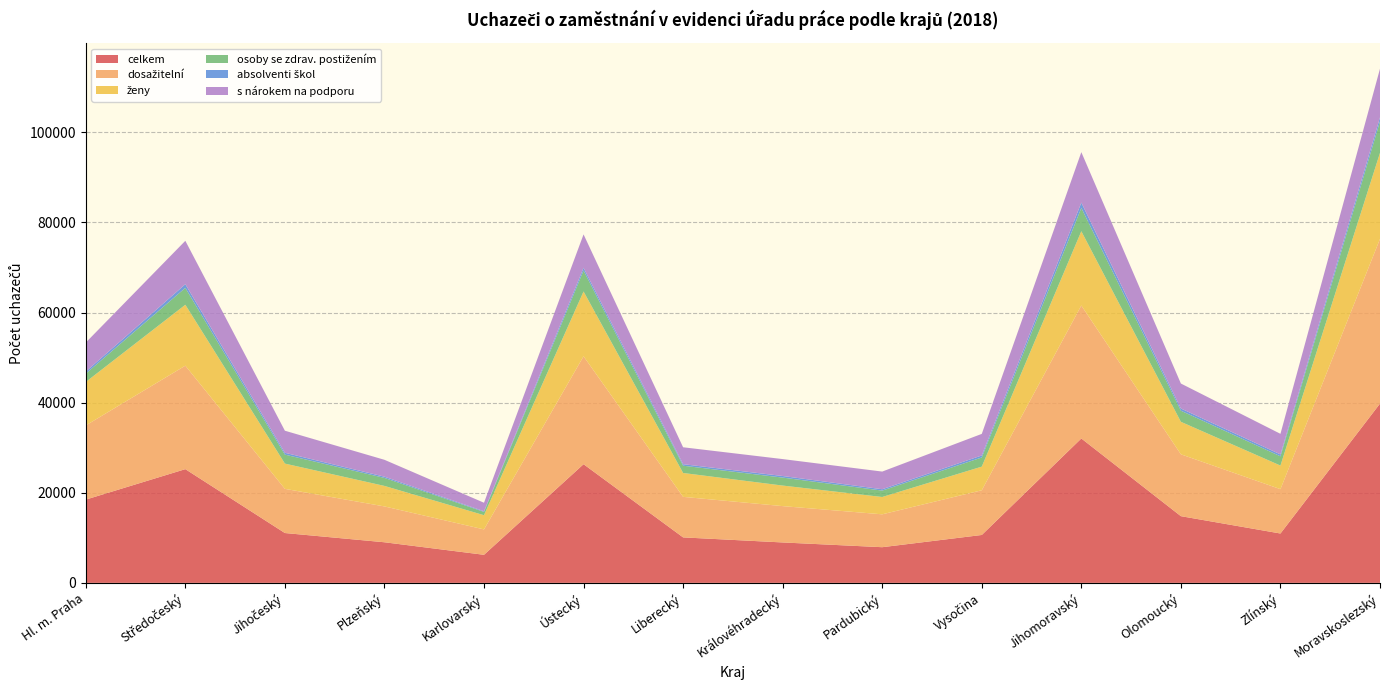

Reading left to right, what are all the values shown in this chart?

celkem: Hl. m. Praha=18476	Středočeský=25238	Jihočeský=11060	Plzeňský=9009	Karlovarský=6229	Ústecký=26335	Liberecký=10091	Královéhradecký=8968	Pardubický=7914	Vysočina=10628	Jihomoravský=32042	Olomoucký=14801	Zlínský=10954	Moravskoslezský=39789
dosažitelní: Hl. m. Praha=16461	Středočeský=22968	Jihočeský=9807	Plzeňský=7955	Karlovarský=5634	Ústecký=23957	Liberecký=8998	Královéhradecký=8065	Pardubický=7298	Vysočina=9924	Jihomoravský=29517	Olomoucký=13729	Zlínský=9842	Moravskoslezský=36557
ženy: Hl. m. Praha=9649	Středočeský=13516	Jihočeský=5603	Plzeňský=4553	Karlovarský=3154	Ústecký=14378	Liberecký=5298	Královéhradecký=4560	Pardubický=3846	Vysočina=5245	Jihomoravský=16479	Olomoucký=7213	Zlínský=5237	Moravskoslezský=19091
osoby se zdrav. postižením: Hl. m. Praha=1851	Středočeský=3749	Jihočeský=1992	Plzeňský=1775	Karlovarský=731	Ústecký=4655	Liberecký=1615	Královéhradecký=1770	Pardubický=1420	Vysočina=2034	Jihomoravský=5175	Olomoucký=2466	Zlínský=2048	Moravskoslezský=6987
absolventi škol: Hl. m. Praha=447	Středočeský=817	Jihočeský=407	Plzeňský=276	Karlovarský=143	Ústecký=603	Liberecký=336	Královéhradecký=354	Pardubický=301	Vysočina=442	Jihomoravský=1186	Olomoucký=485	Zlínský=426	Moravskoslezský=899
s nárokem na podporu: Hl. m. Praha=6449	Středočeský=9630	Jihočeský=4899	Plzeňský=3745	Karlovarský=1891	Ústecký=7413	Liberecký=3757	Královéhradecký=3755	Pardubický=3921	Vysočina=4792	Jihomoravský=11197	Olomoucký=5546	Zlínský=4571	Moravskoslezský=10789